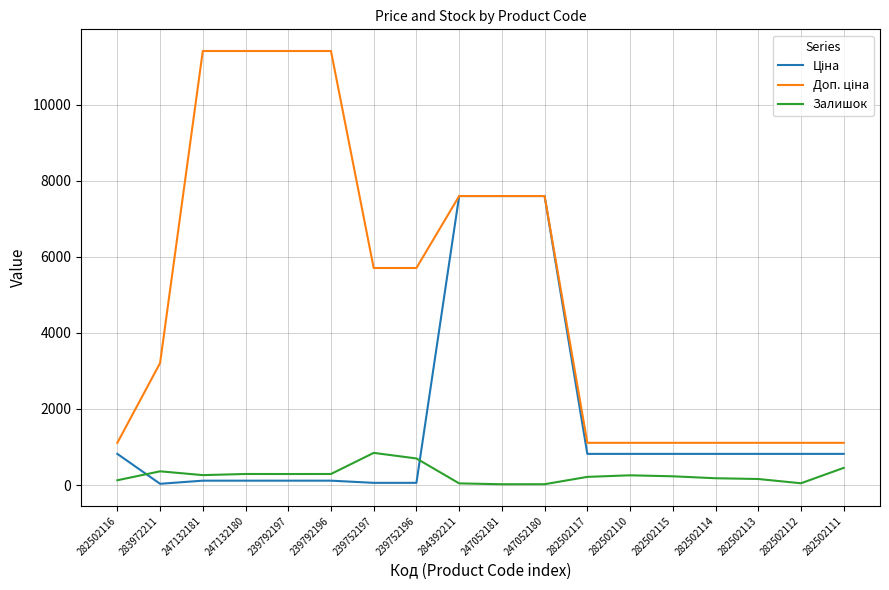

How many lines are shown in the chart?

3